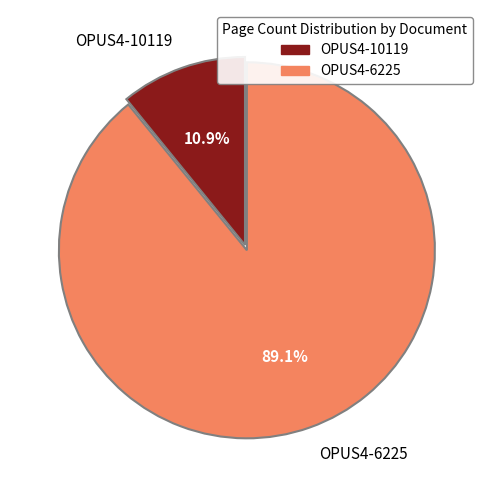

Which slice is the smallest?

OPUS4-10119